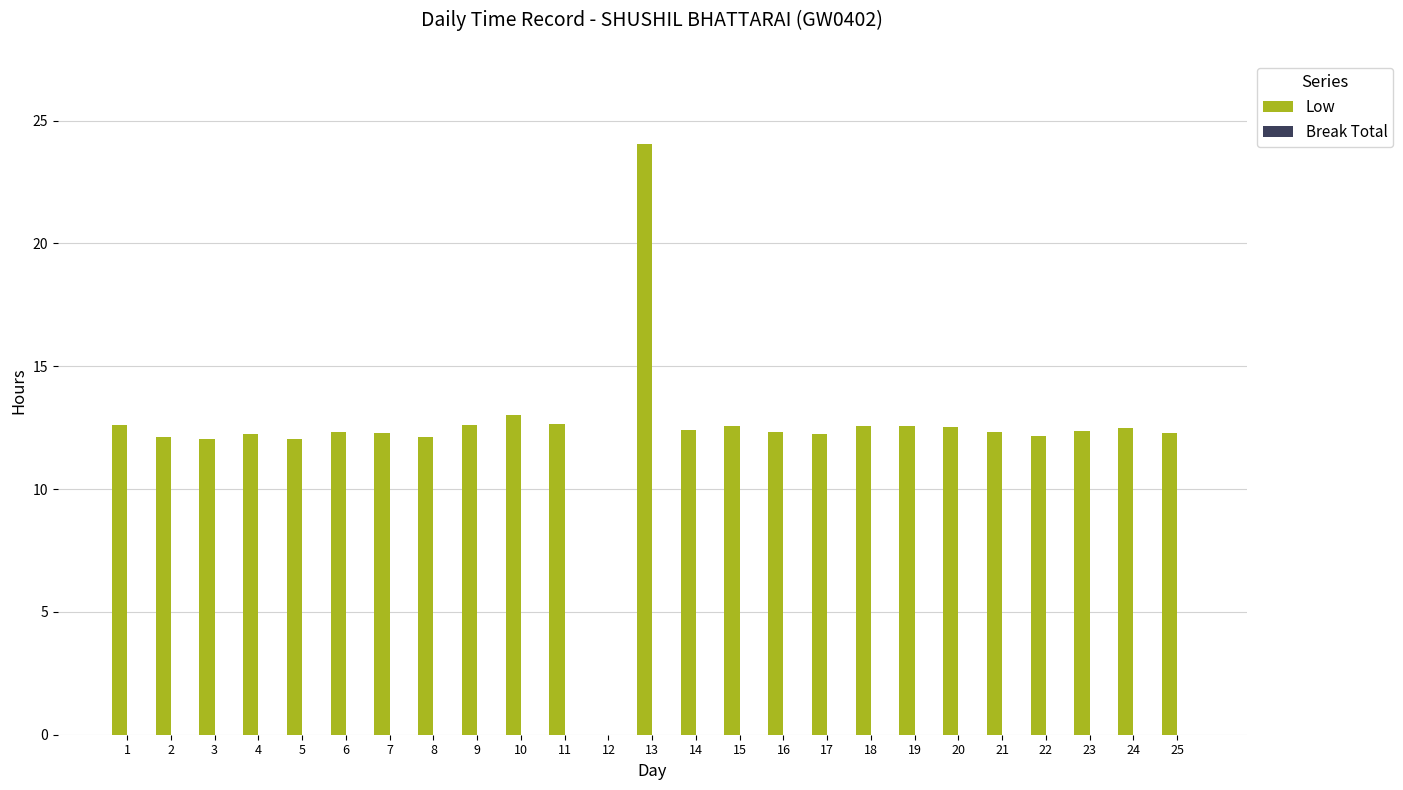

What is the approximate value at 2?

12.1